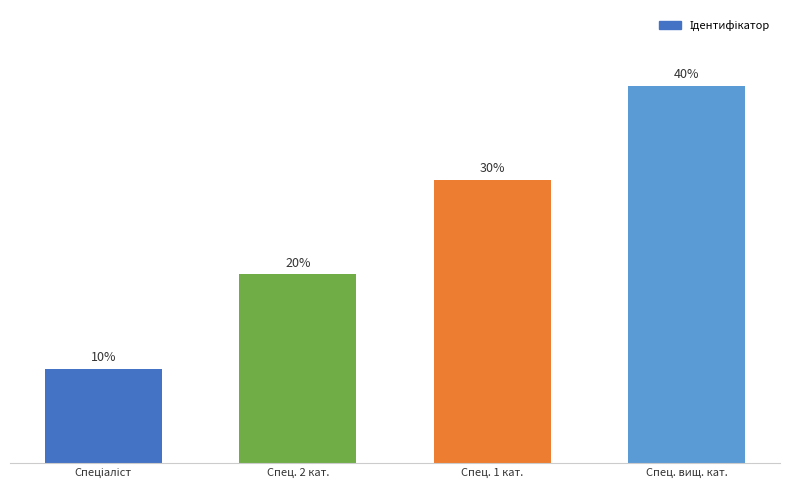

At which label is the value closest to 25?

Спец. 2 кат.